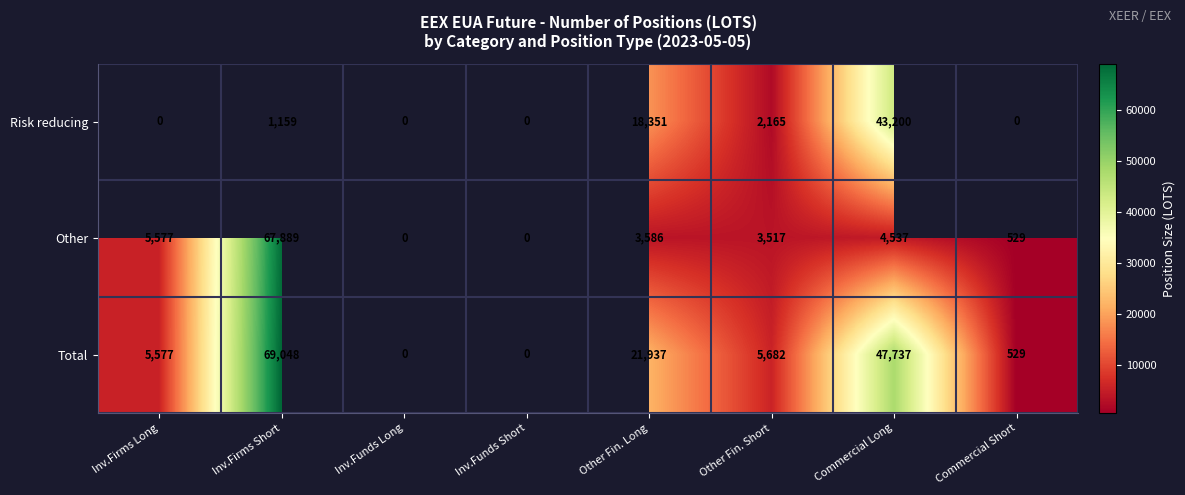

Rank the series at Commercial Long from highest to lowest value.

Total, Risk reducing, Other